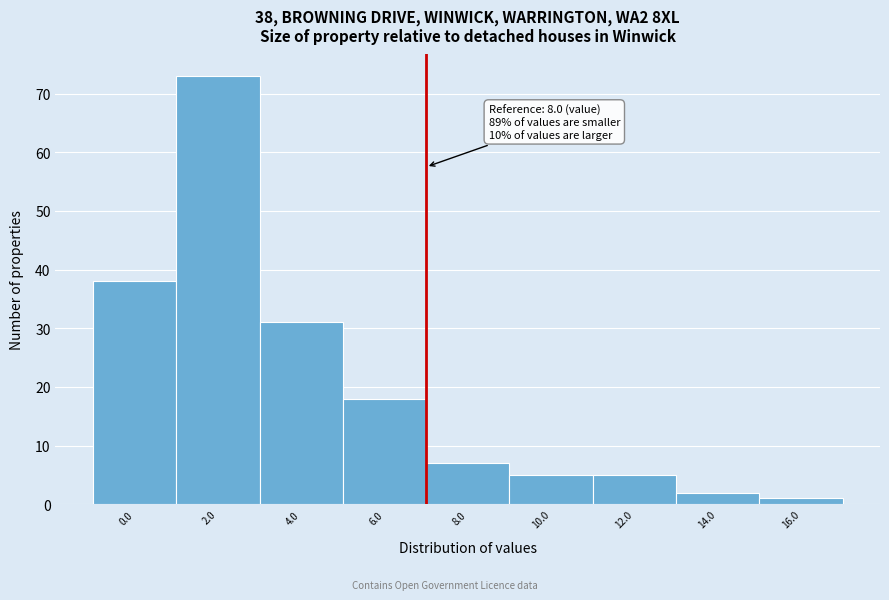

Reading right to left, what are all the values shown in this chart?

1	2	5	5	7	18	31	73	38